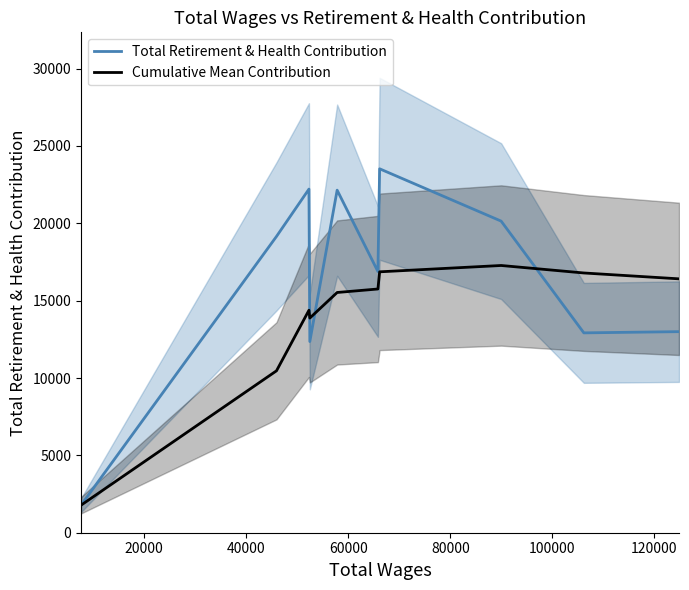

Is it true that Total Retirement & Health Contribution equals 5256.6 at 80000?

False